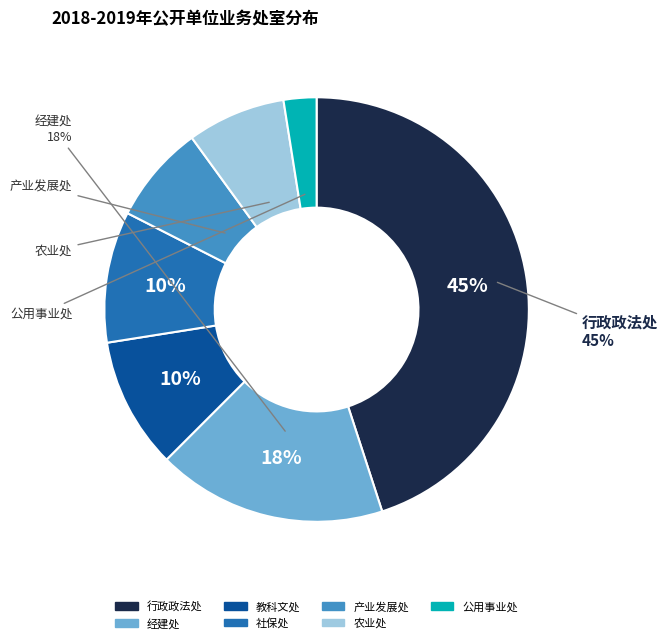

To the nearest percent, what is the average slice percentage?

14%